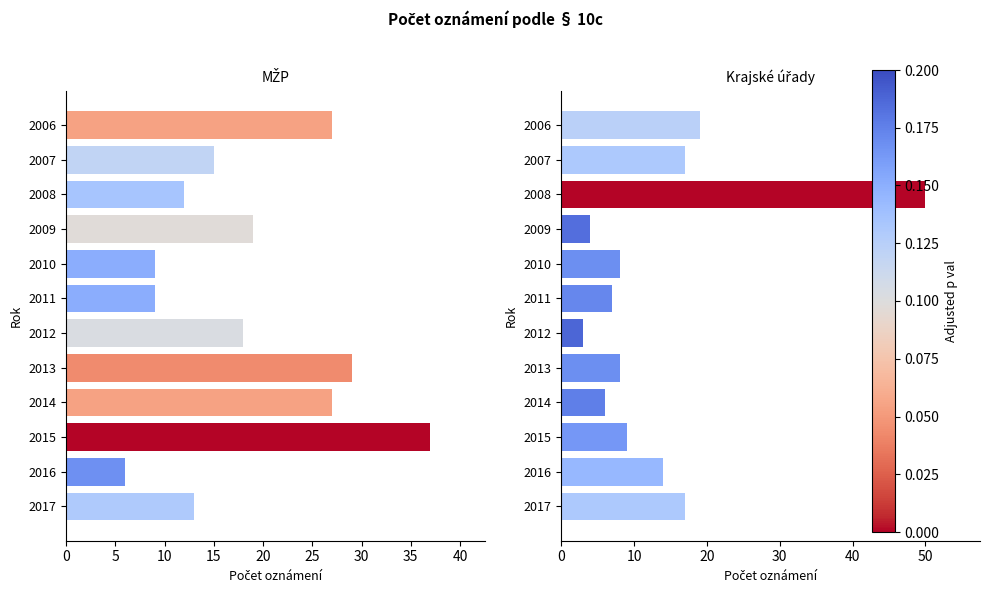

Which series has the widest spread of values?

Koncepce oznámené na úrovni krajských úřadů